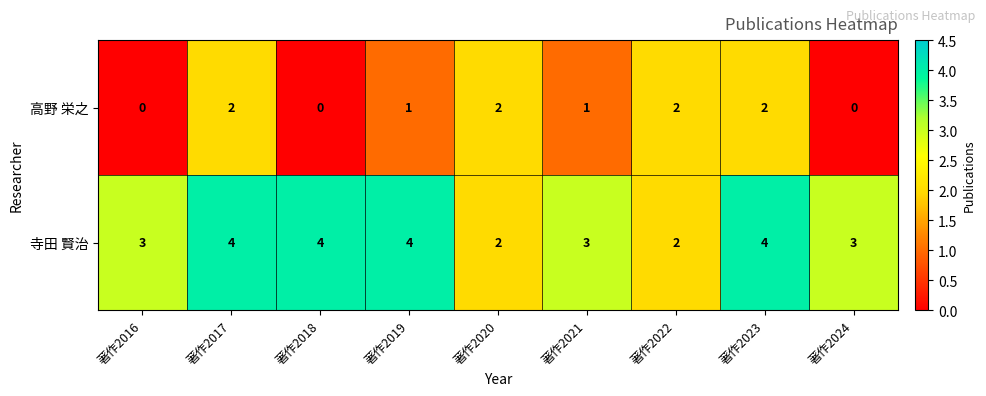

Reading left to right, transcribe all the data shown in this chart.

高野 栄之: 著作2016=0	著作2017=2	著作2018=0	著作2019=1	著作2020=2	著作2021=1	著作2022=2	著作2023=2	著作2024=0
寺田 賢治: 著作2016=3	著作2017=4	著作2018=4	著作2019=4	著作2020=2	著作2021=3	著作2022=2	著作2023=4	著作2024=3